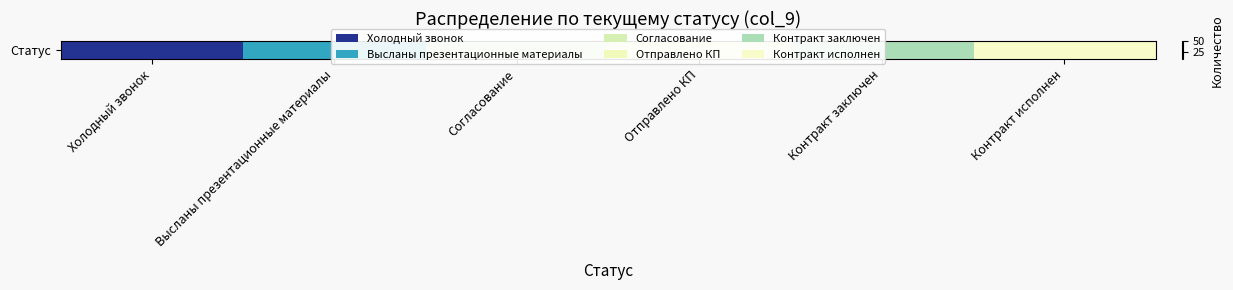

What value does the data have at Контракт заключен?

22